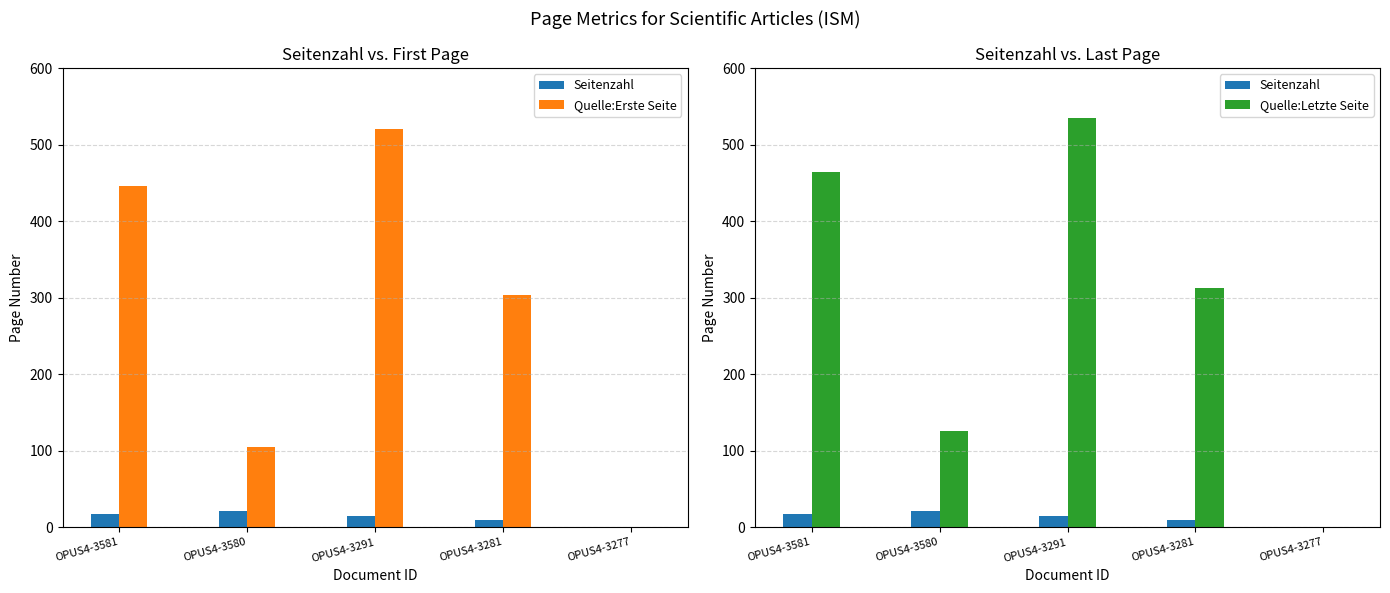

What is the average value of the Quelle:Letzte Seite series?

288